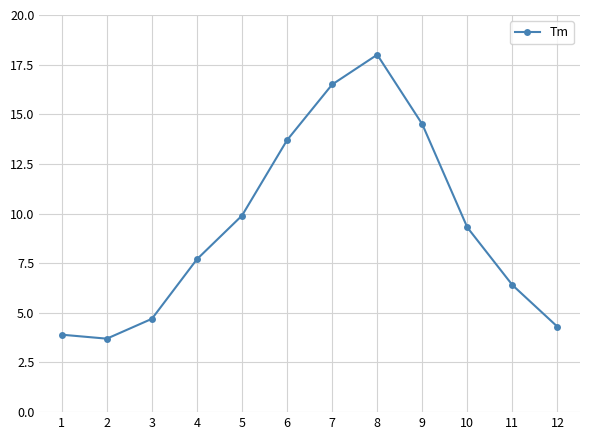

How many data points does each series have?

12